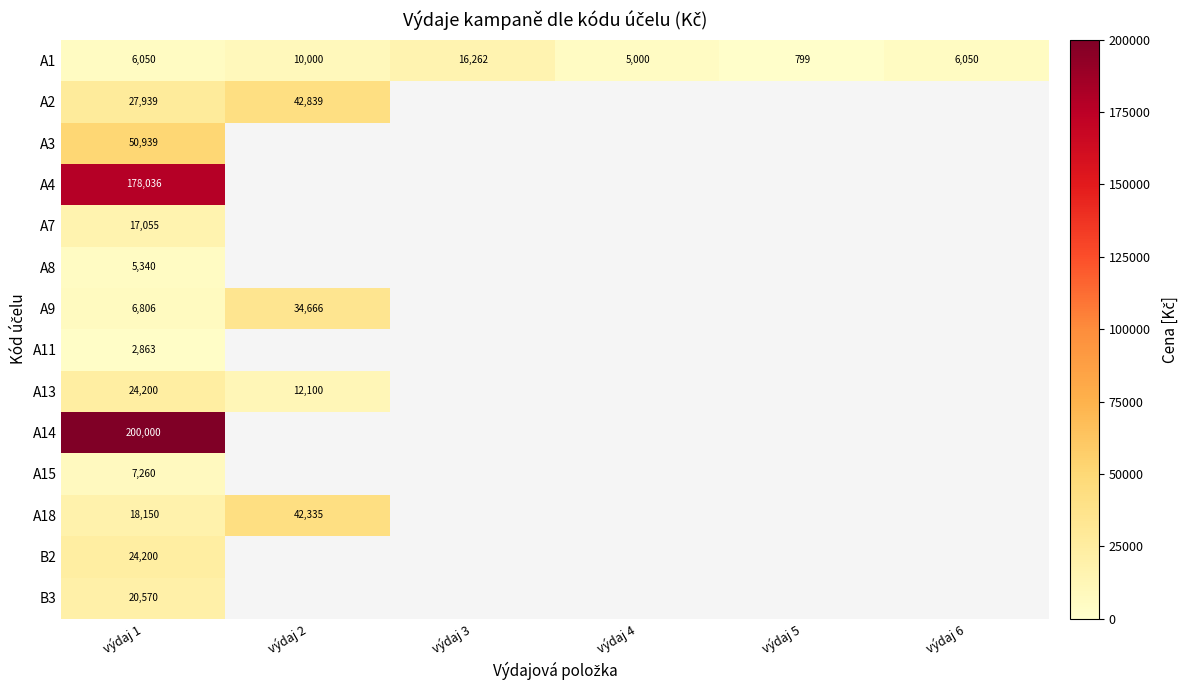

True or false: A1 has a value of 9594.5 at výdaj 6.

False